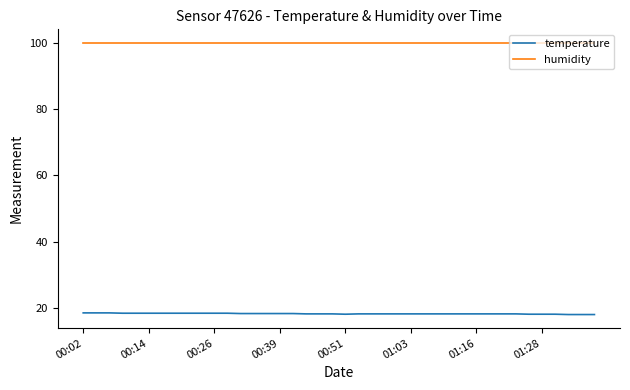

True or false: temperature and humidity intersect in this chart.

False